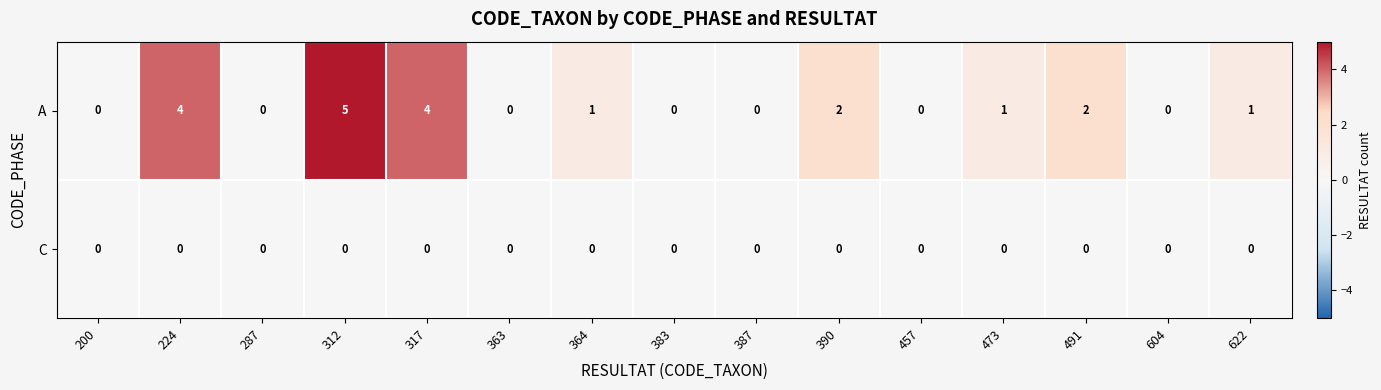

Reading right to left, list all the values displayed in this chart.

A: 1	0	2	1	0	2	0	0	1	0	4	5	0	4	0
C: 0	0	0	0	0	0	0	0	0	0	0	0	0	0	0